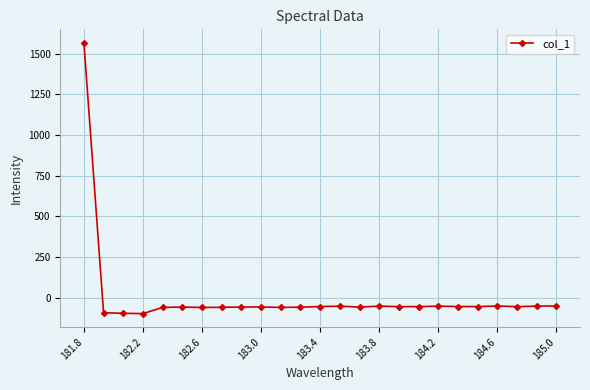

True or false: the data has more than 0 interior local peaks.

True